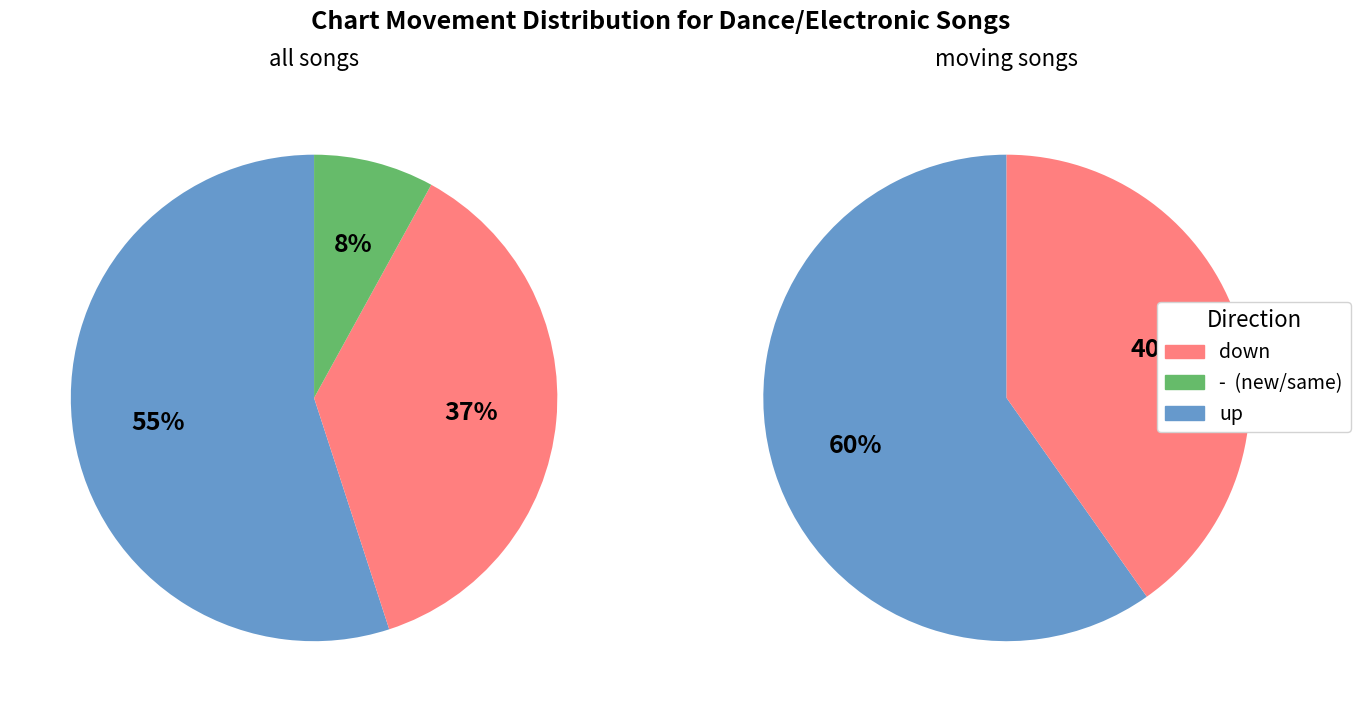

What portion of the pie excludes down?

63.0%